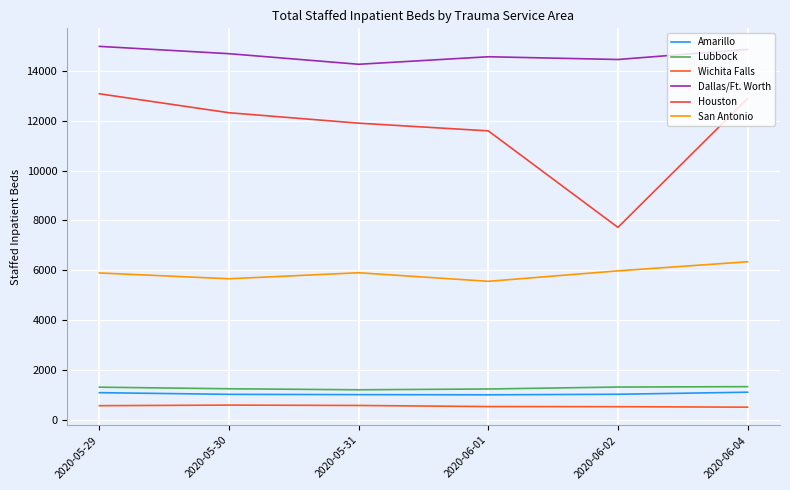

True or false: Wichita Falls and San Antonio cross at least once.

False